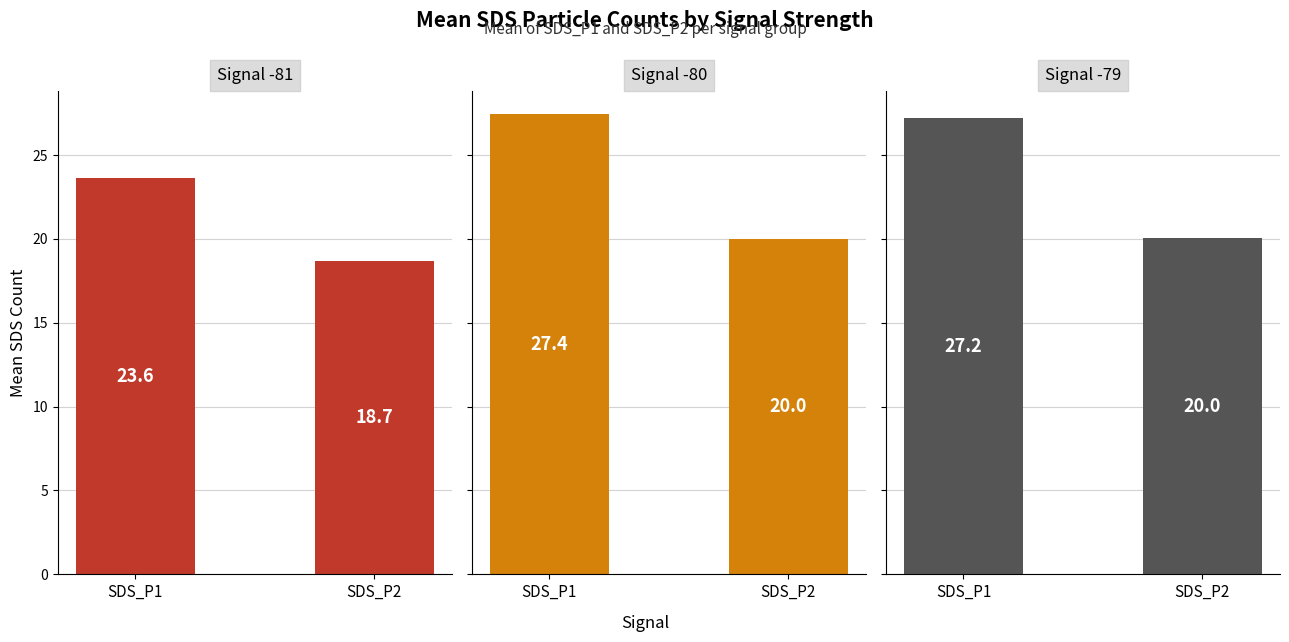

Which series has the largest total across all categories?

Signal -80